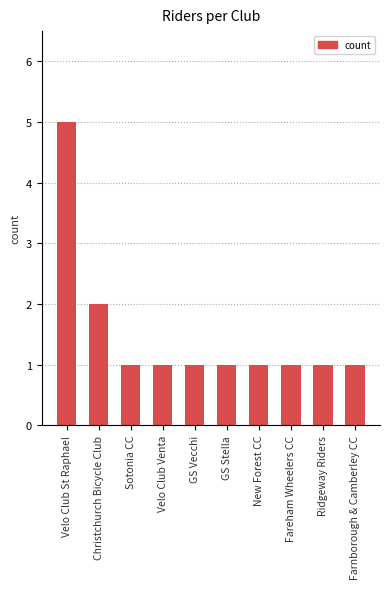

What is the difference between the maximum and minimum values?

4